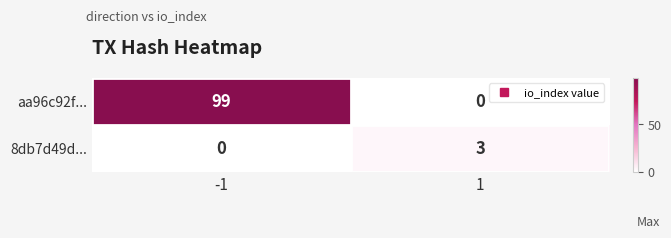

List the series in order of their overall mean, highest first.

aa96c92f..., 8db7d49d...